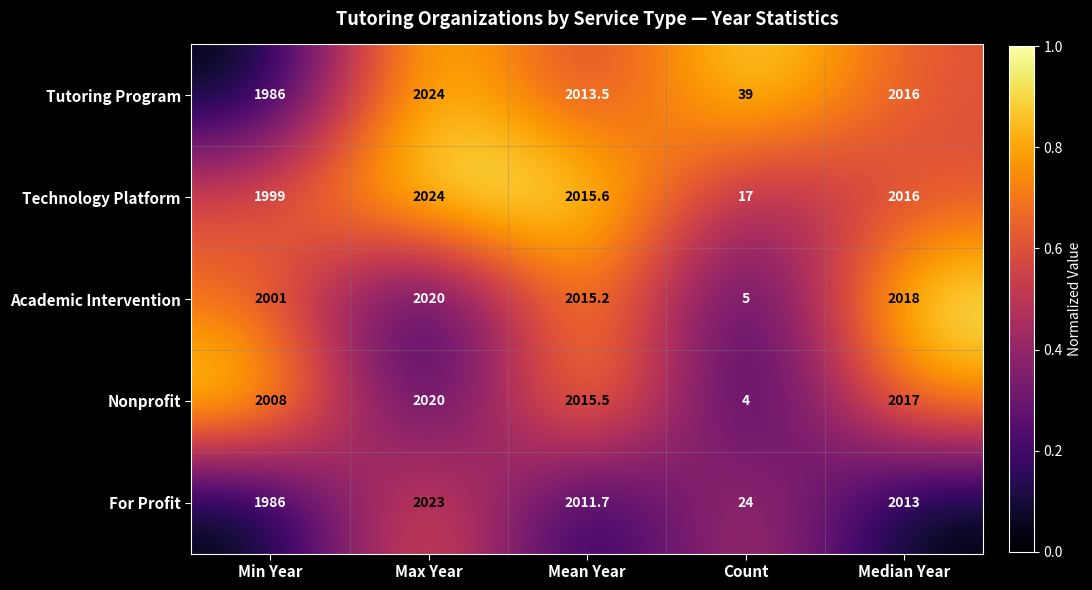

What is the difference between the maximum and minimum values in the Nonprofit series?

2016.0